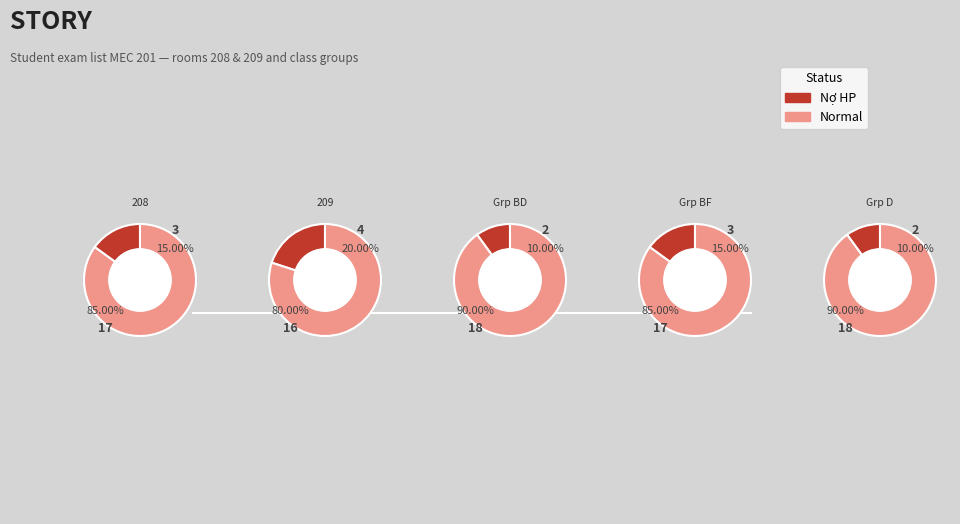

What is the difference between the highest and lowest values at 0?

14